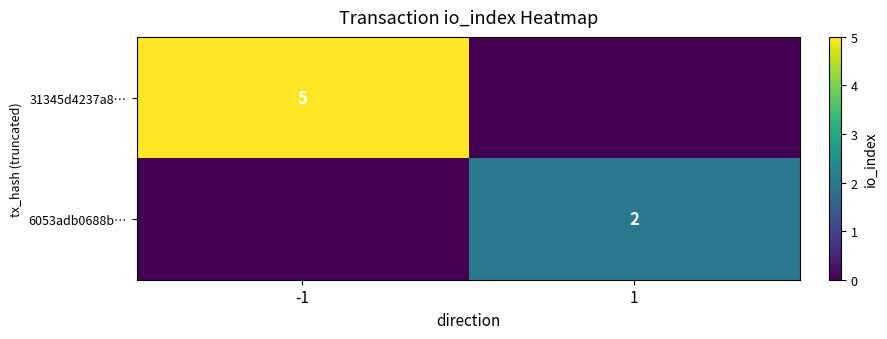

True or false: 31345d4237a8… has a value of 5 at -1.

True